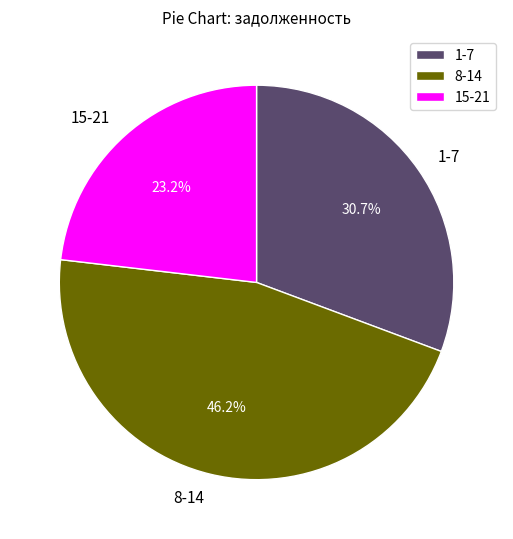

What portion of the pie excludes 15-21?

76.8%